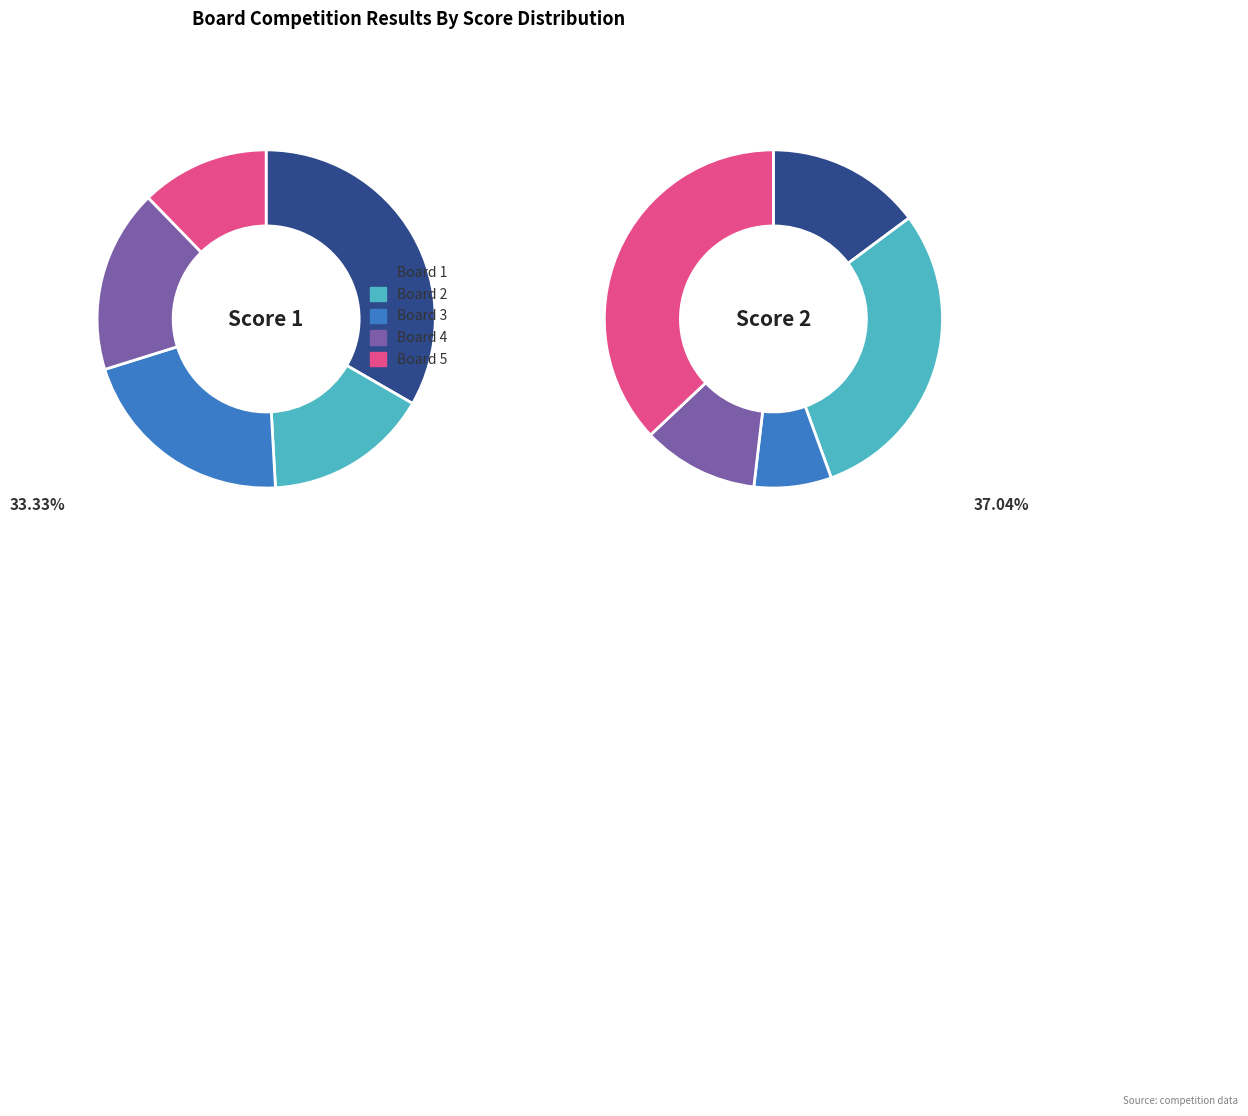

How many slices are in this pie chart?

5